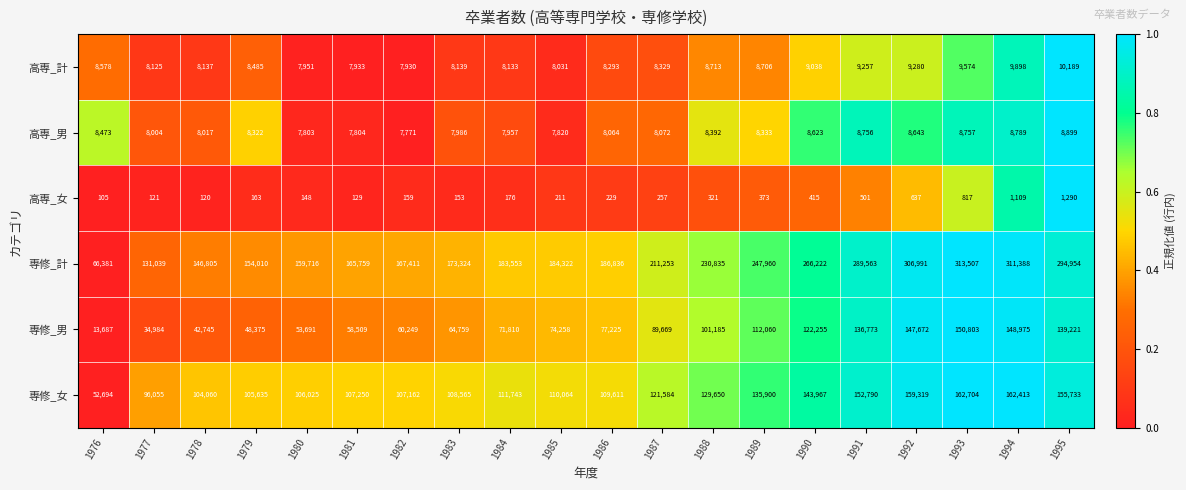

Is it true that 専修_計 equals 154010 at 1979?

True